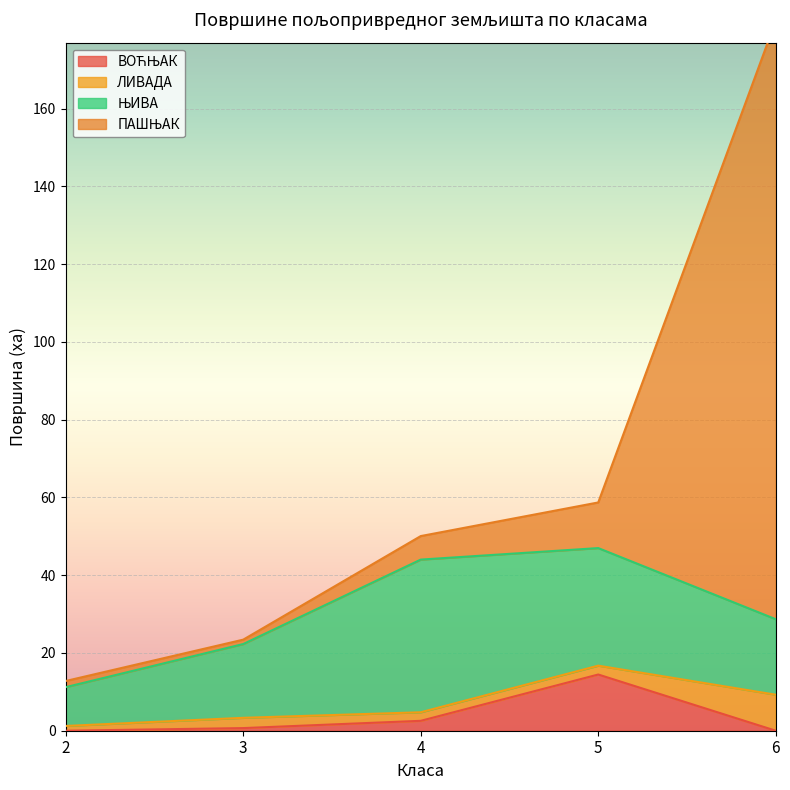

What is the total value across all series at 6?

182.6